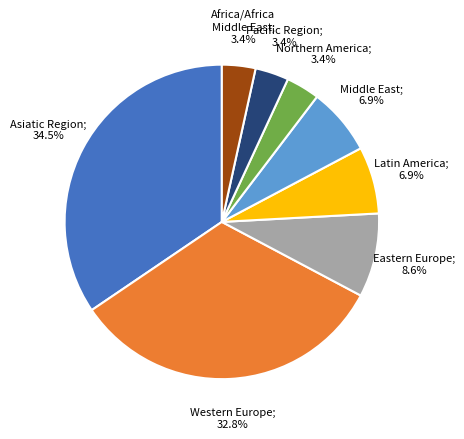

Is there any slice that represents more than half of the pie?

No